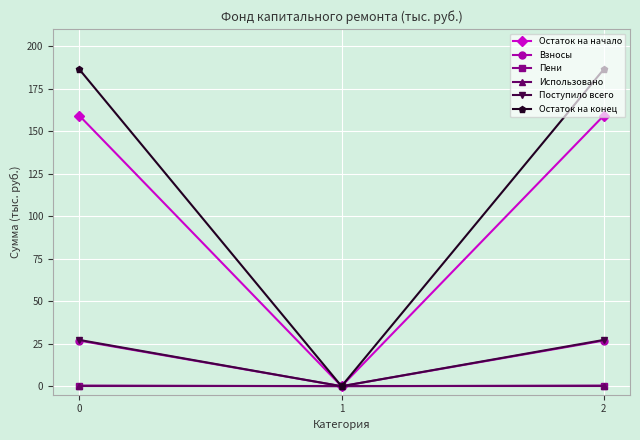

Does the chart have visible grid lines?

Yes